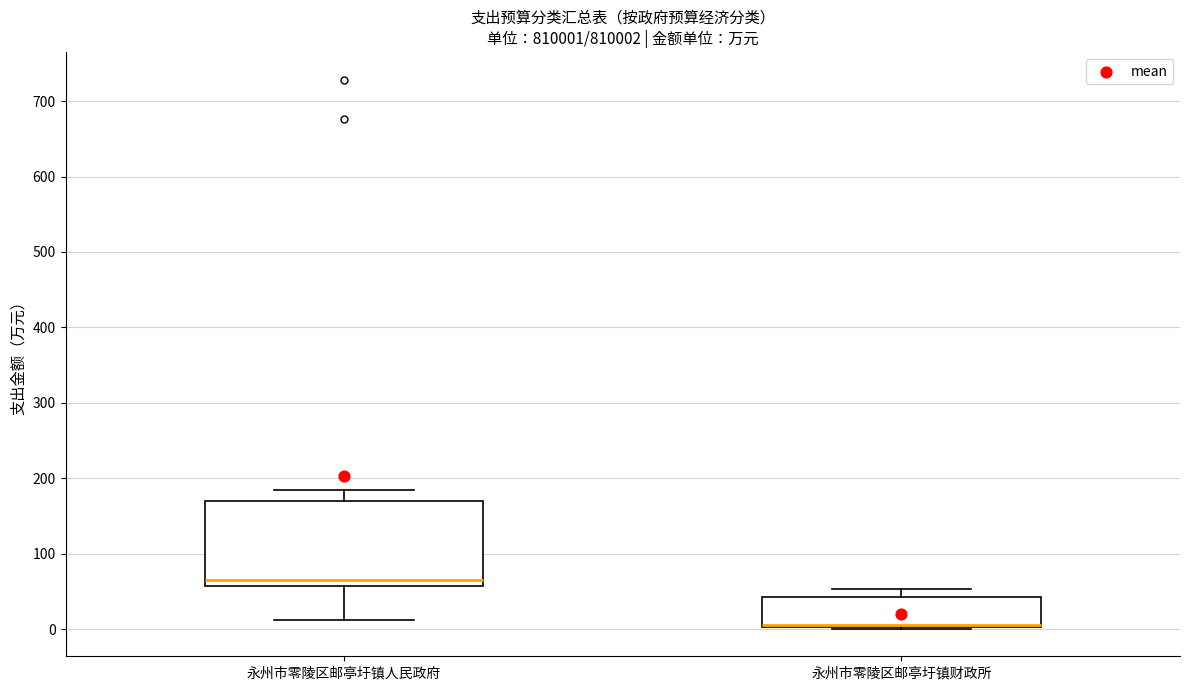

Reading left to right, transcribe this box plot: for each box, give where its median line is, the range the box spans, and where its two whiskers end, as read against the y-axis. The values are not printed on the chart, so give them approximately, as read against the axis.

永州市零陵区邮亭圩镇人民政府: median 60 (just above the box's lower edge), box 60 to 170, whiskers 10 to 180
永州市零陵区邮亭圩镇财政所: median 10 (drawn on the box's lower edge), box 0 to 40, whiskers 0 (just below the box's lower edge) to 50